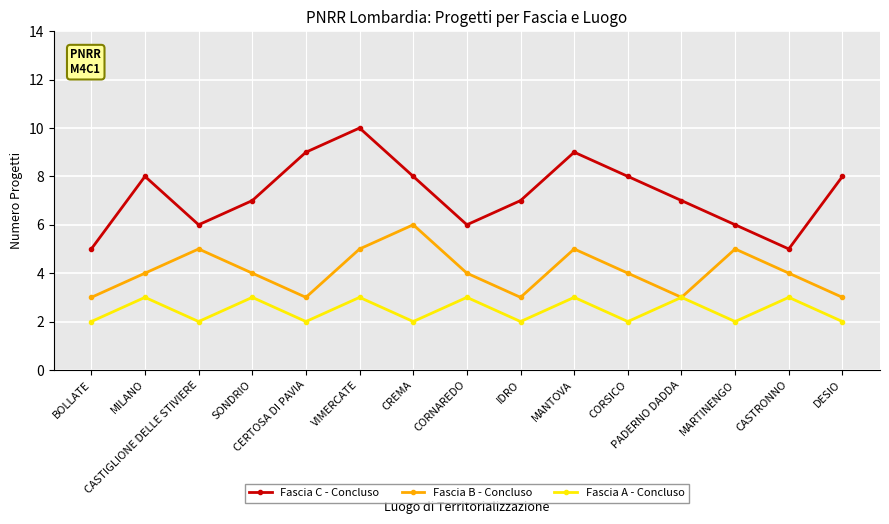

How many lines are shown in the chart?

3